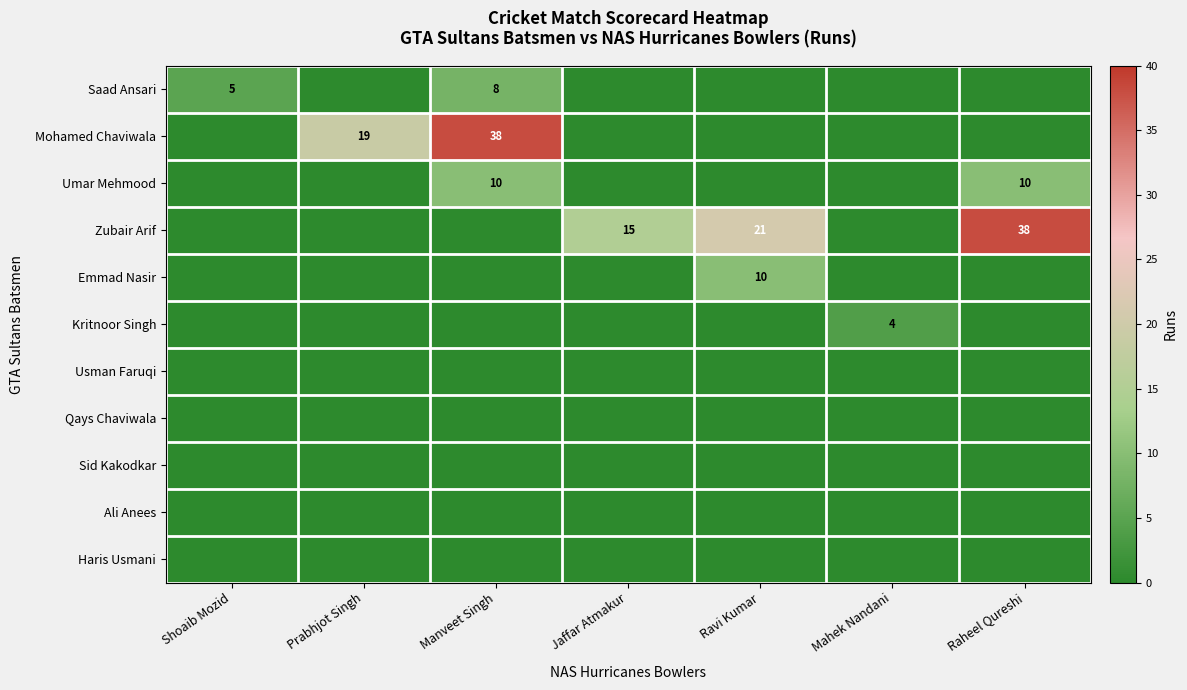

List the series in order of their peak value, lowest first.

Usman Faruqi, Qays Chaviwala, Sid Kakodkar, Ali Anees, Haris Usmani, Kritnoor Singh, Saad Ansari, Umar Mehmood, Emmad Nasir, Mohamed Chaviwala, Zubair Arif